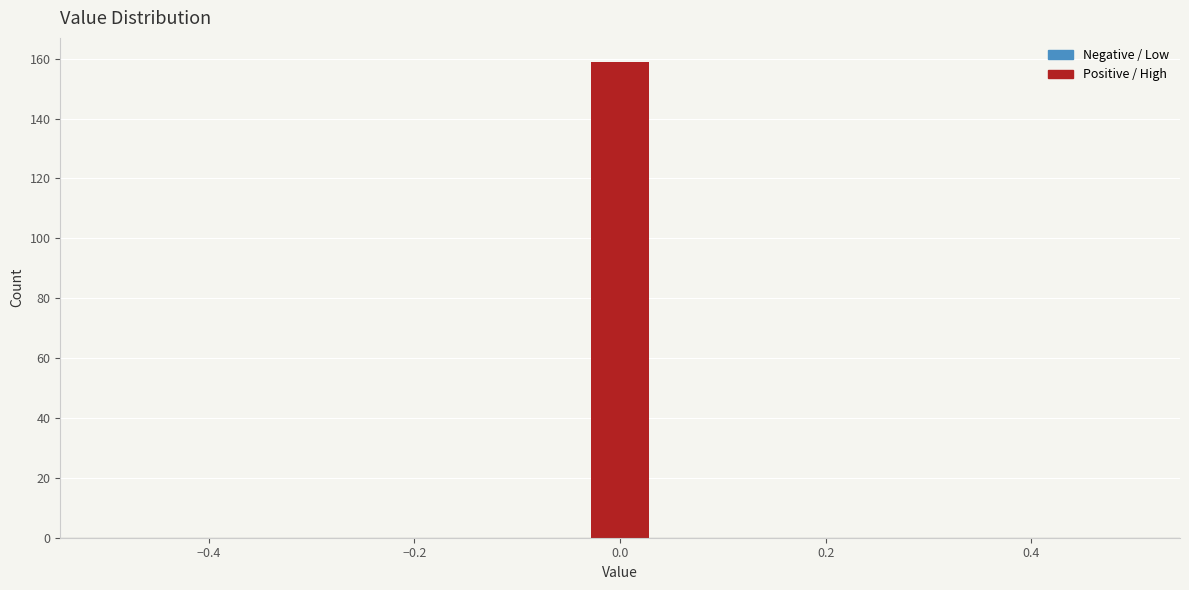

Read against the x-axis, roughly where is the centre of the tallest bar?

0.00